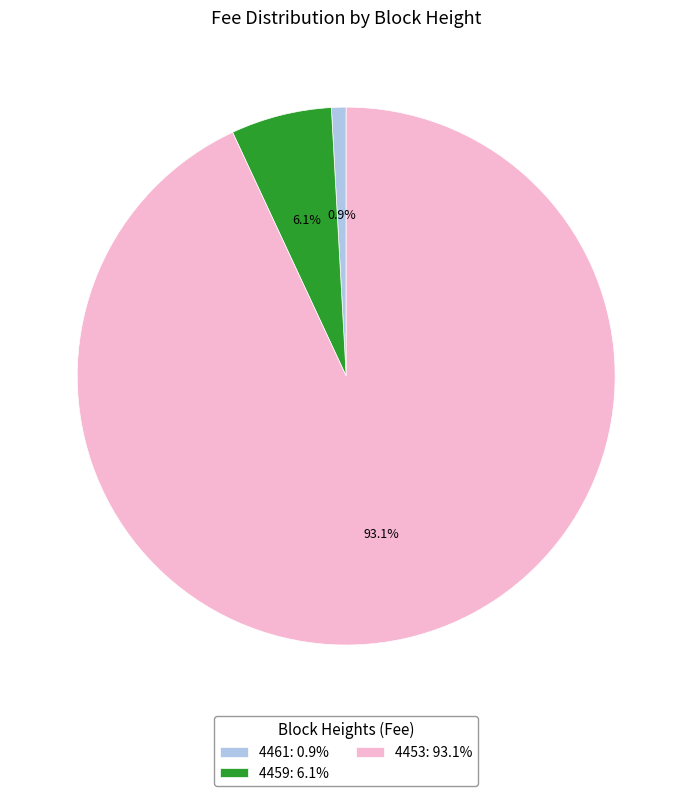

What is the total percentage of 4461 and 4453?

93.9%